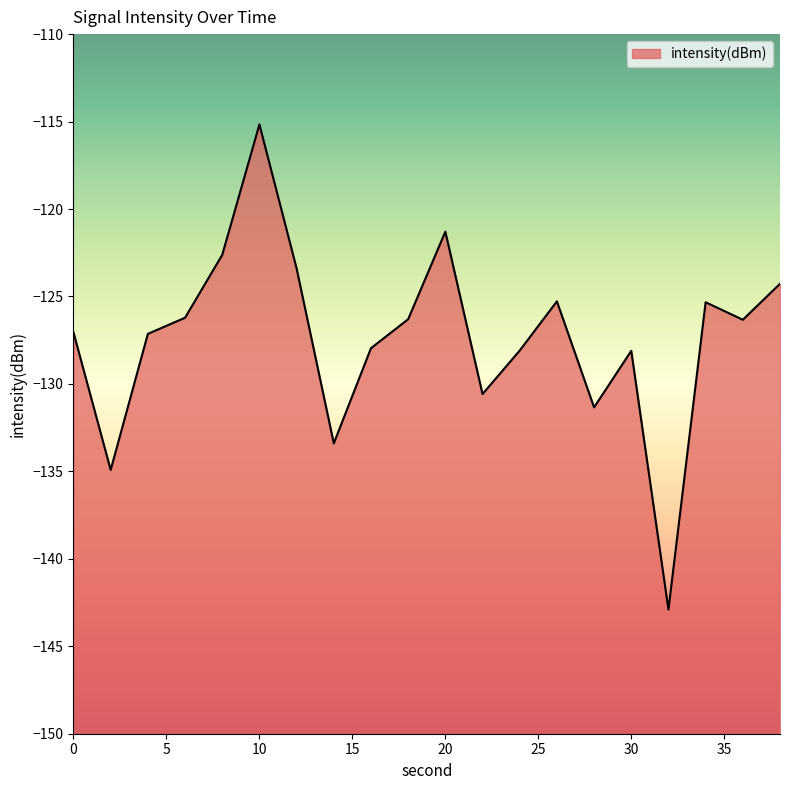

True or false: the data shows -180.5 at 34.

False